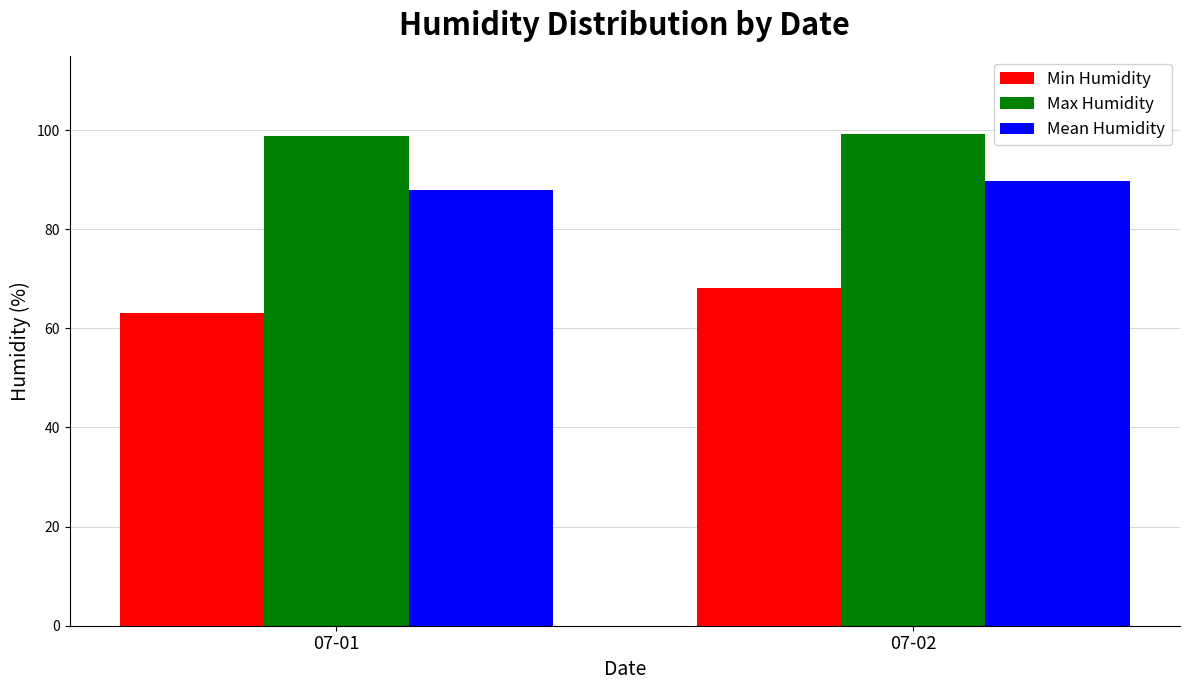

The value of Mean Humidity at 07-01 is 120.1. True or false?

False